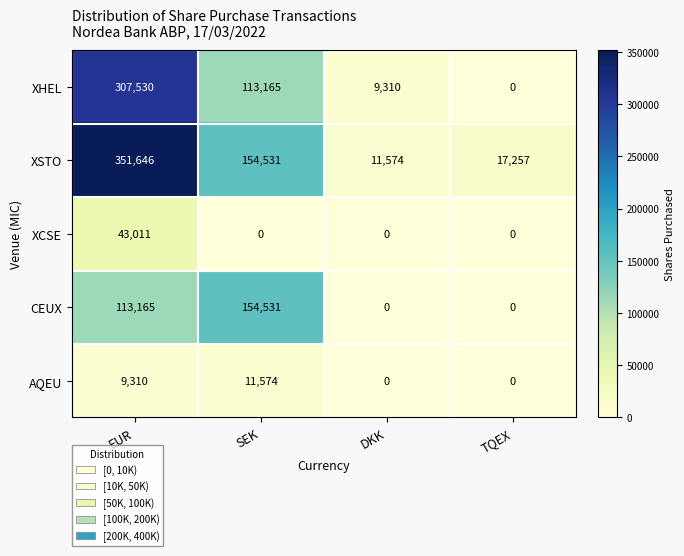

What is the total value across all series at EUR?

824662